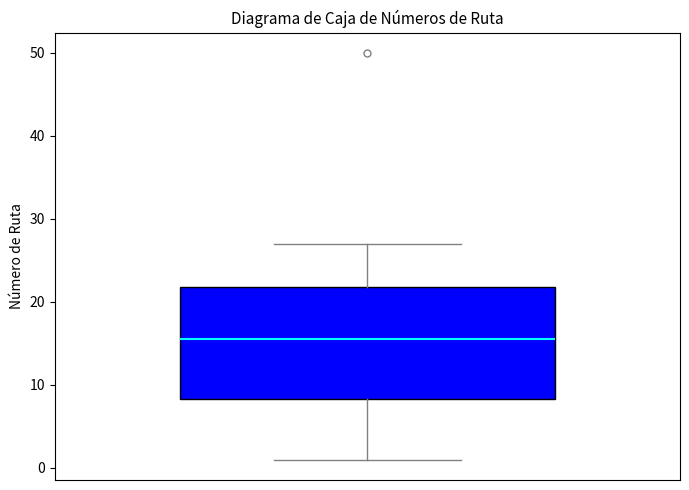

Read this box plot against the y-axis: the position of the median line, the range covered by the box, and the ends of both whiskers. The values are not printed on the chart, so give them approximately, as read against the axis.

median 16, box 8 to 22, whiskers 1 to 27